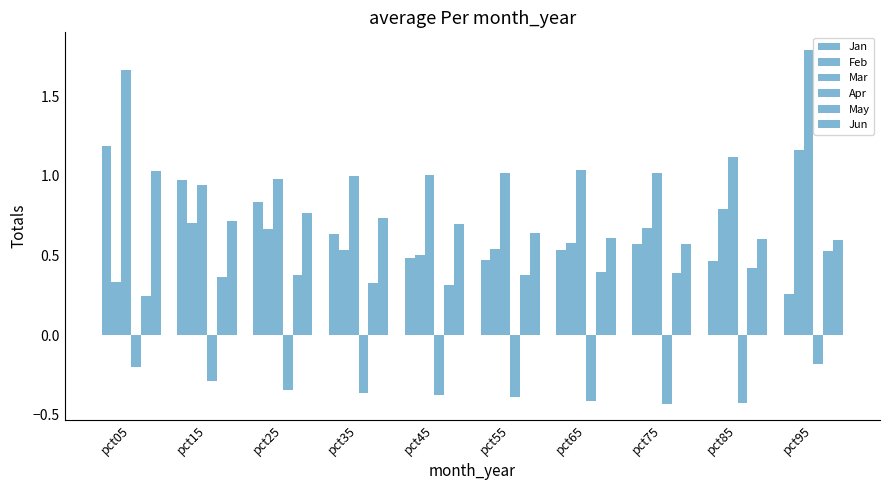

Is it true that Mar equals 1.0 at pct65?

True